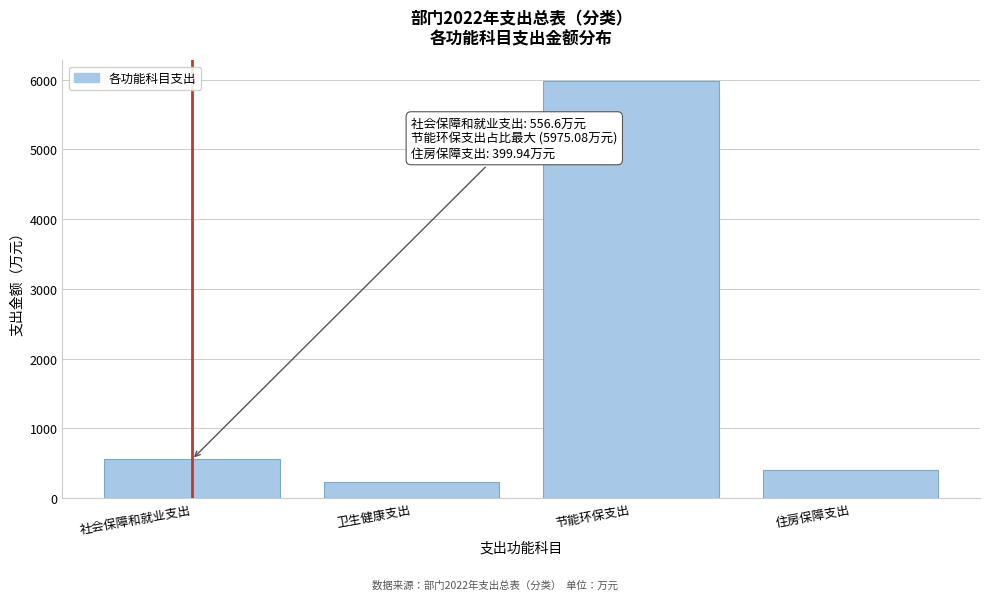

Reading left to right, transcribe all the data shown in this chart.

556.6	233.3	5975.1	399.9